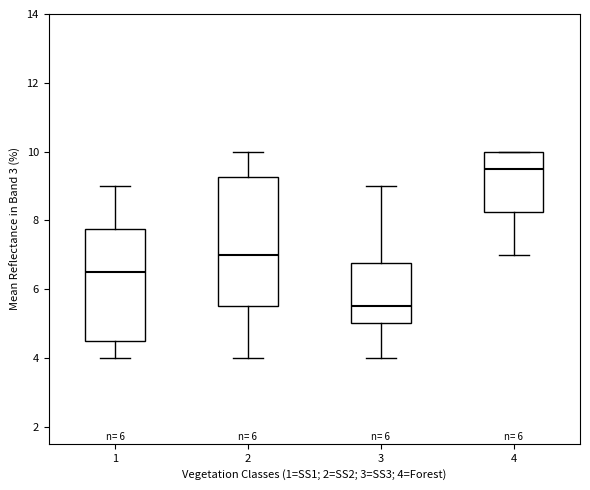

Reading left to right, transcribe this box plot: for each box, give where its median line is, the range the box spans, and where its two whiskers end, as read against the y-axis. The values are not printed on the chart, so give them approximately, as read against the axis.

1: median 6.6, box 4.6 to 7.8, whiskers 4.0 to 9.0
2: median 7.0, box 5.6 to 9.2, whiskers 4.0 to 10.0
3: median 5.6, box 5.0 to 6.8, whiskers 4.0 to 9.0
4: median 9.6, box 8.2 to 10.0, whiskers 7.0 to 10.0